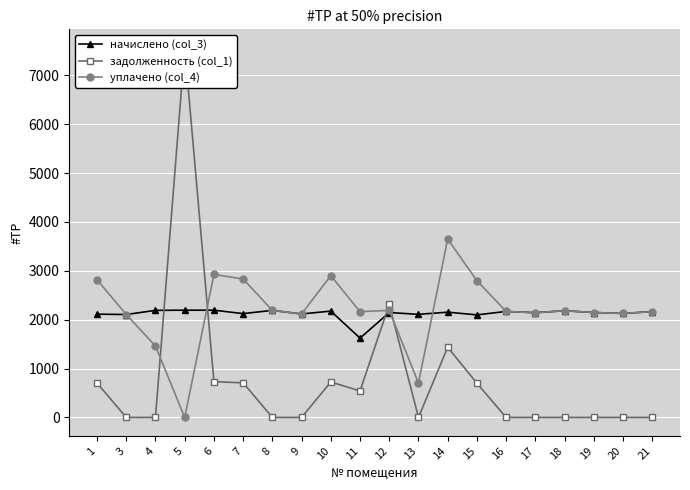

Reading left to right, what are all the values shown in this chart?

начислено (col_3): 2112.7	2105.3	2190.1	2193.8	2193.8	2123.7	2190.1	2116.3	2175.3	1622.3	2145.8	2109.0	2153.2	2097.9	2167.9	2142.2	2182.7	2145.8	2127.4	2164.3
задолженность (col_1): 704.2	0.0	0.0	7561.4	731.3	707.9	0.0	0.0	725.1	540.8	2311.4	0.0	1435.5	699.3	0.0	0.0	0.0	0.0	0.0	0.0
уплачено (col_4): 2816.9	2105.3	1460.1	0.0	2925.0	2831.6	2190.1	2116.3	2900.4	2163.0	2190.6	703.0	3649.6	2797.2	2167.9	2142.2	2182.7	2145.8	2127.4	2164.3